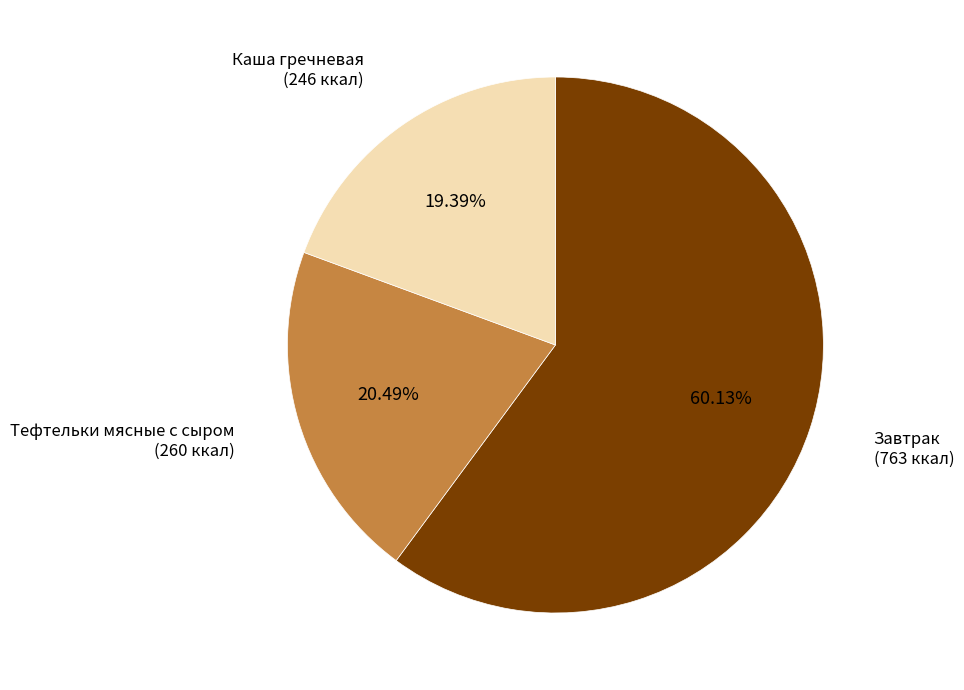

Is there a majority slice in this chart?

Yes